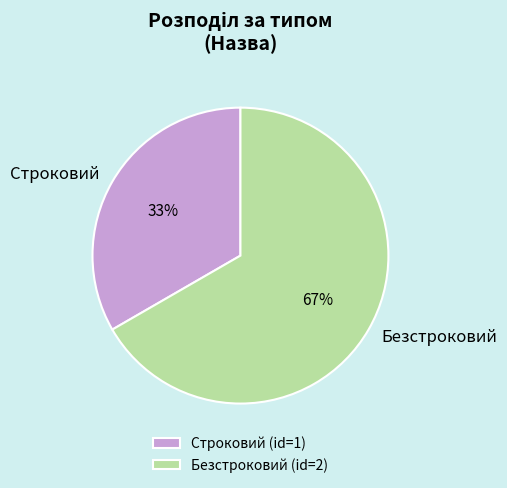

How many slices are in this pie chart?

2